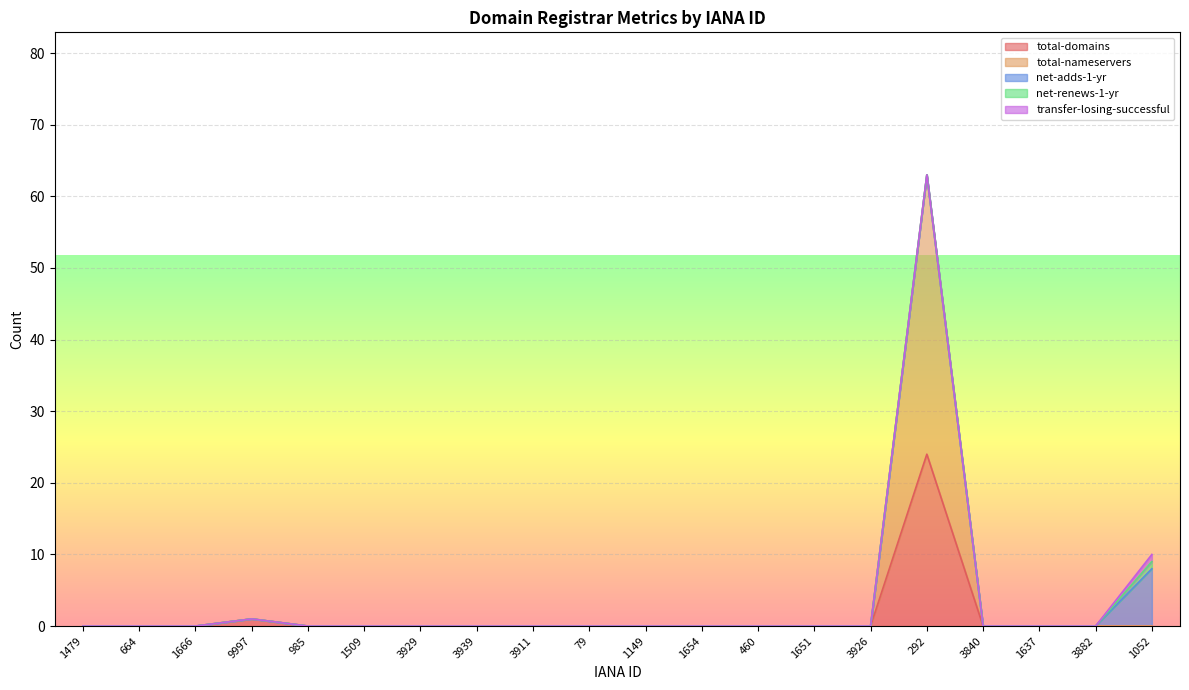

Which series has the largest total across all categories?

total-nameservers